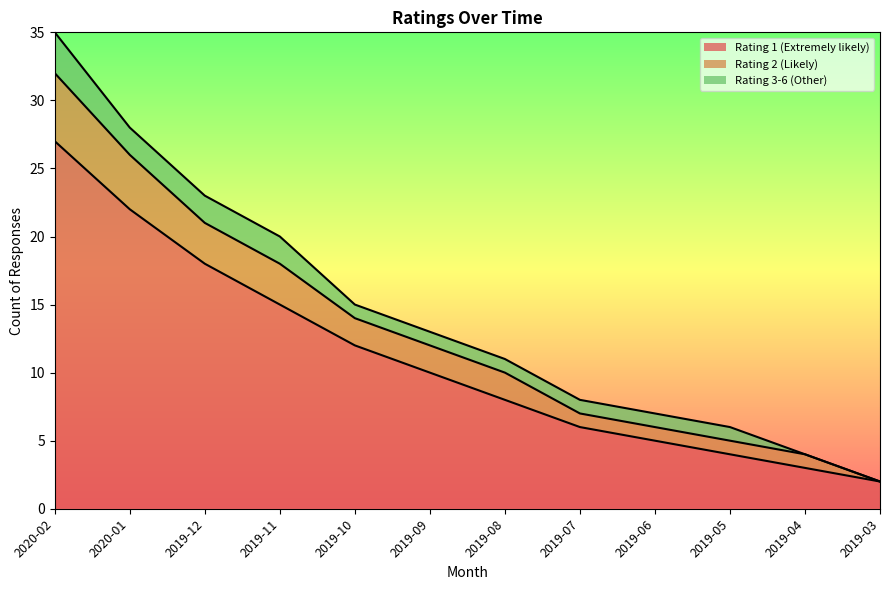

True or false: Rating 2 (Likely) has more than 2 interior local peaks.

False